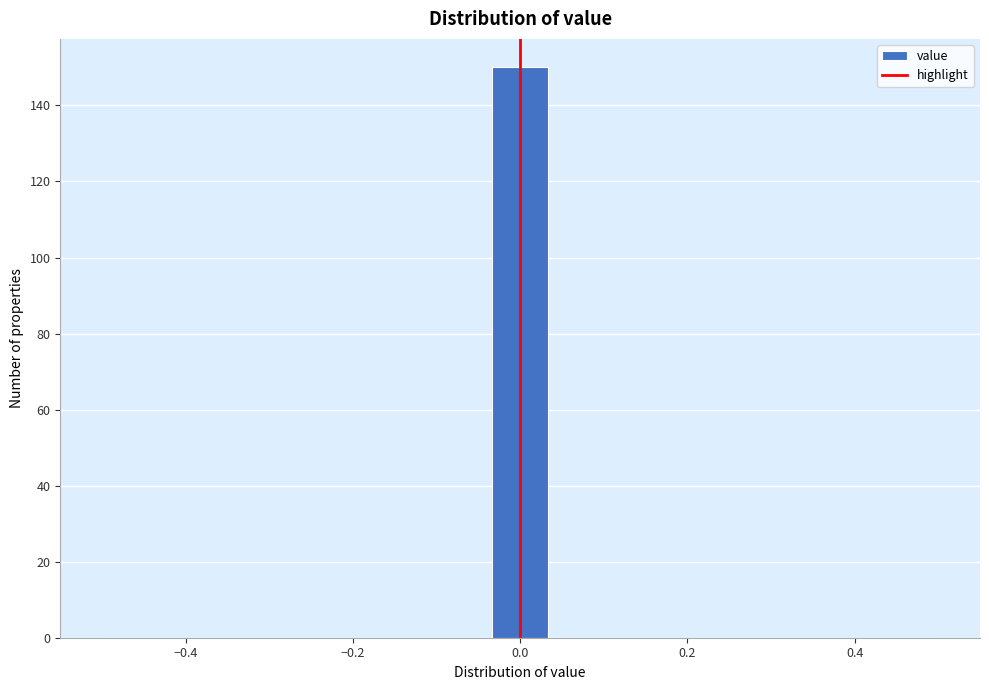

Around what value on the x-axis is the tallest bar? Give the approximate position of its centre, as read against the axis.

0.00